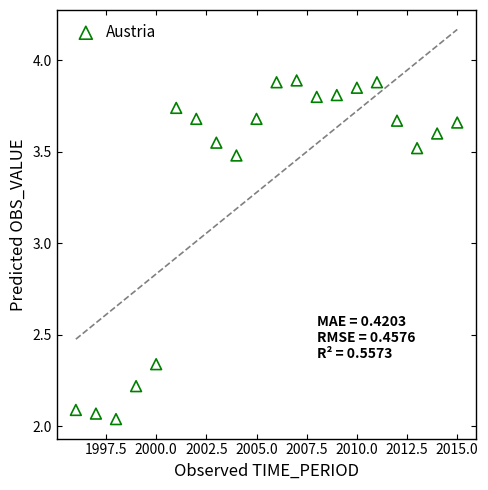

What is the range of X values (max minus min)?

19.0